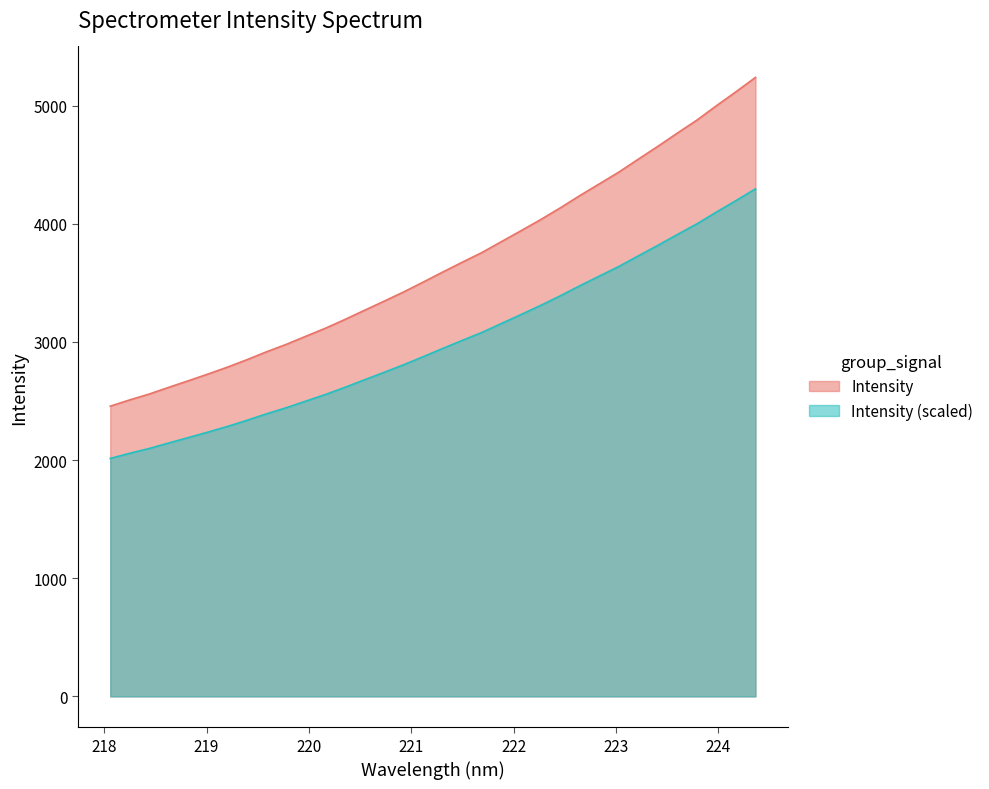

What is the lowest value of the Intensity series?

2456.7